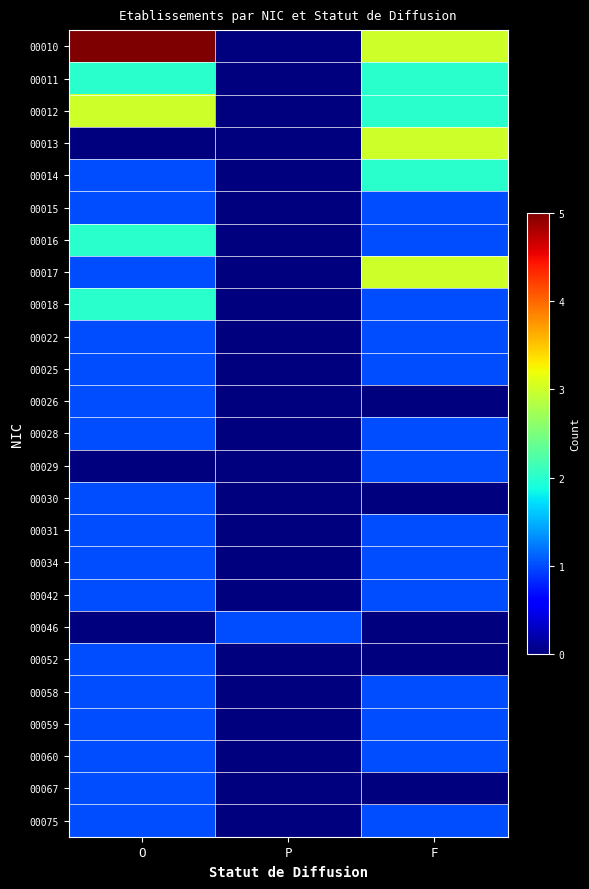

Reading left to right, list all the values displayed in this chart.

00010: O=5	P=0	F=3
00011: O=2	P=0	F=2
00012: O=3	P=0	F=2
00013: O=0	P=0	F=3
00014: O=1	P=0	F=2
00015: O=1	P=0	F=1
00016: O=2	P=0	F=1
00017: O=1	P=0	F=3
00018: O=2	P=0	F=1
00022: O=1	P=0	F=1
00025: O=1	P=0	F=1
00026: O=1	P=0	F=0
00028: O=1	P=0	F=1
00029: O=0	P=0	F=1
00030: O=1	P=0	F=0
00031: O=1	P=0	F=1
00034: O=1	P=0	F=1
00042: O=1	P=0	F=1
00046: O=0	P=1	F=0
00052: O=1	P=0	F=0
00058: O=1	P=0	F=1
00059: O=1	P=0	F=1
00060: O=1	P=0	F=1
00067: O=1	P=0	F=0
00075: O=1	P=0	F=1